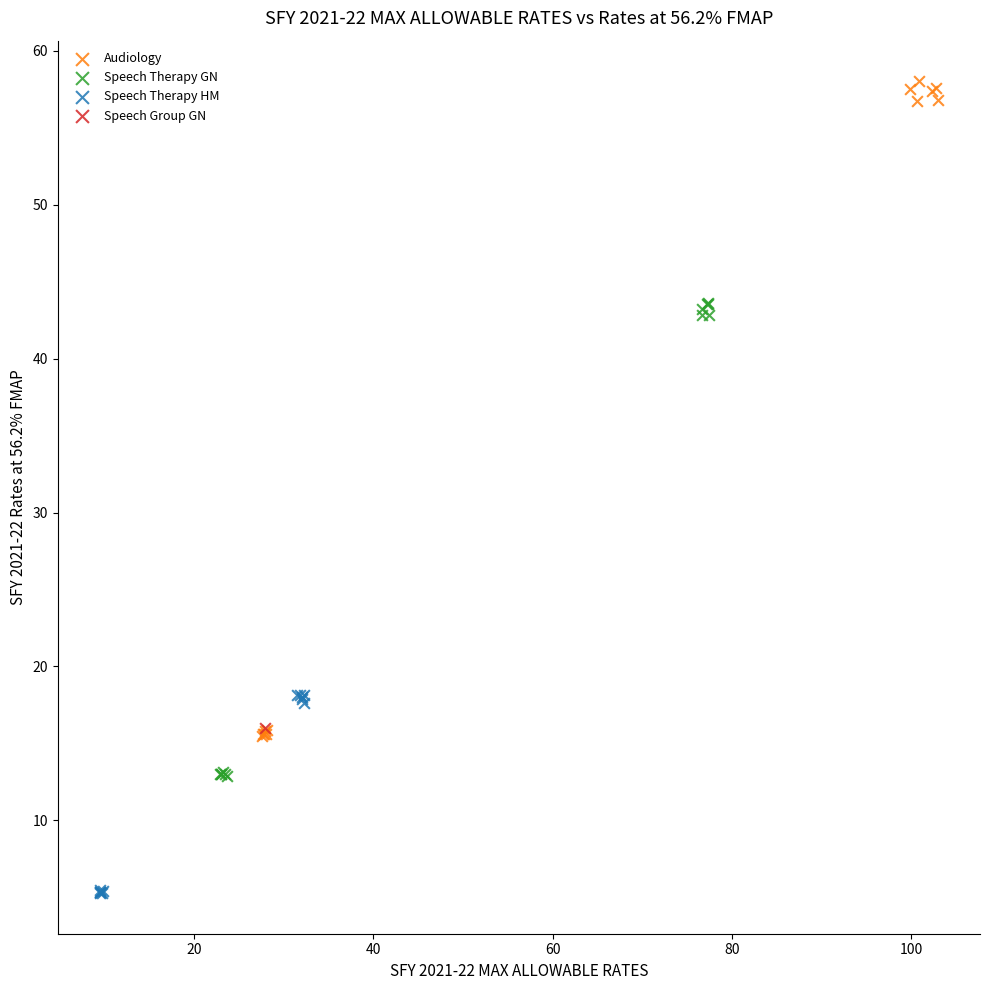

What are all the series names shown in the legend?

Audiology, Speech Therapy GN, Speech Therapy HM, Speech Group GN